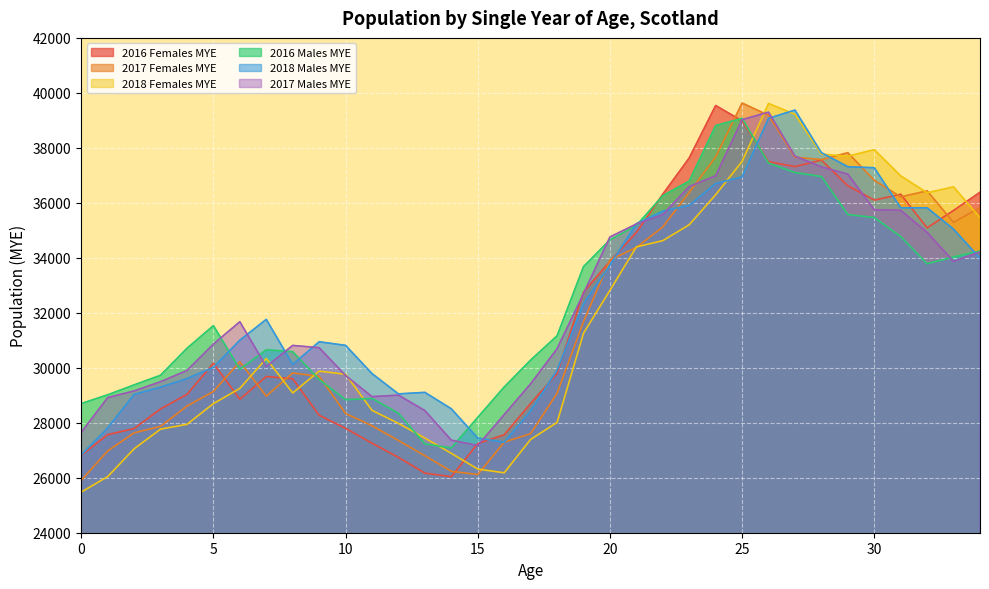

What is the smallest value displayed?

25478